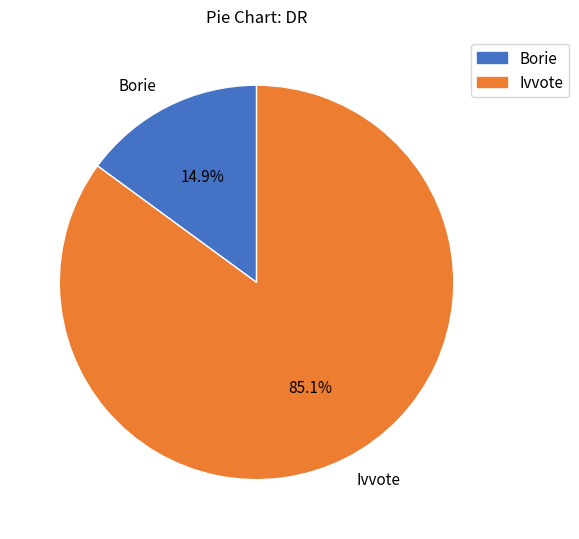

What percentage do Ivvote and Borie together represent?

100.0%